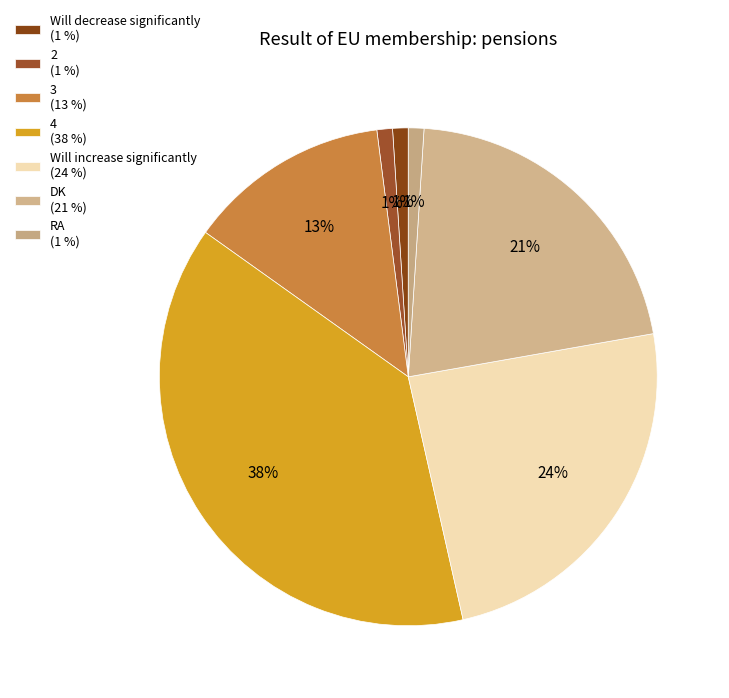

What is the total percentage of 3 and 2?

14.1%